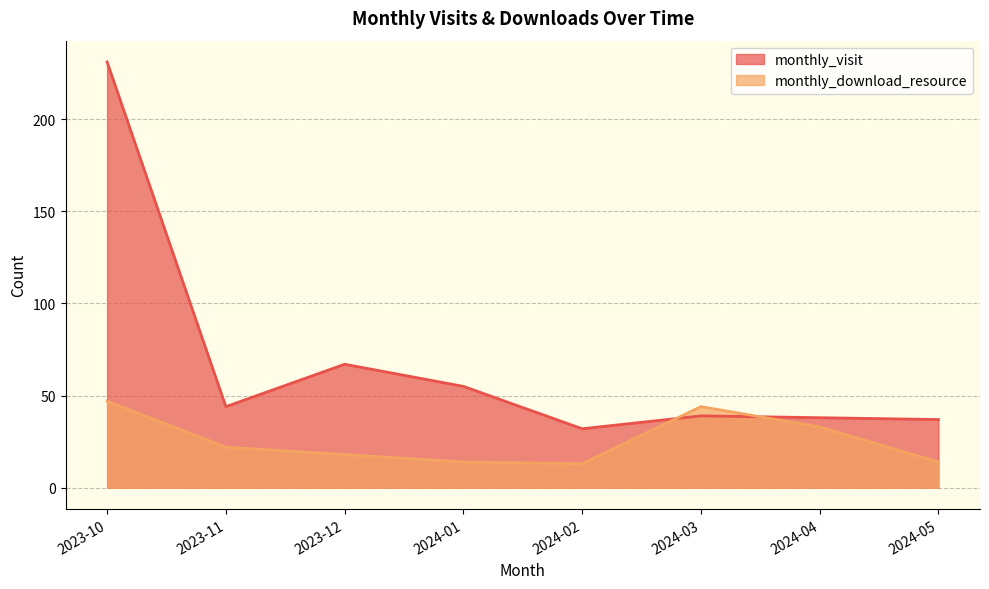

What is the maximum value shown in the chart?

231